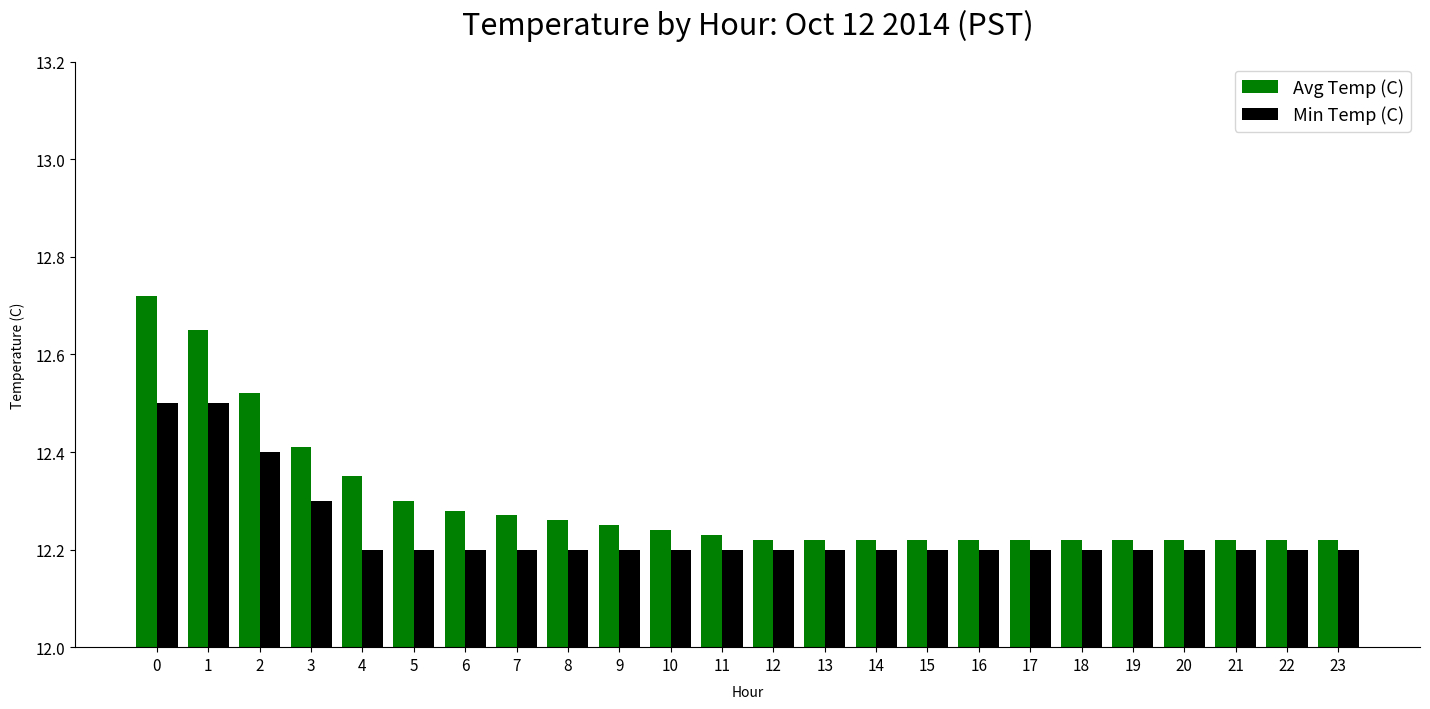

The value of Avg Temp (C) at 19 is 6.3. True or false?

False